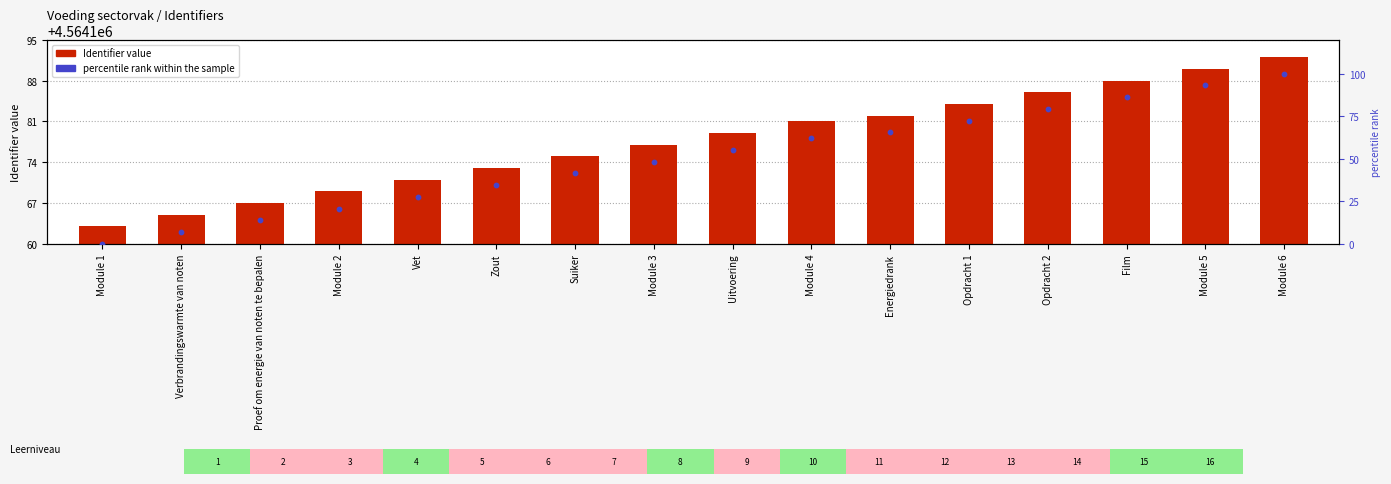

At which category is the sum across all series the highest?

Module 6